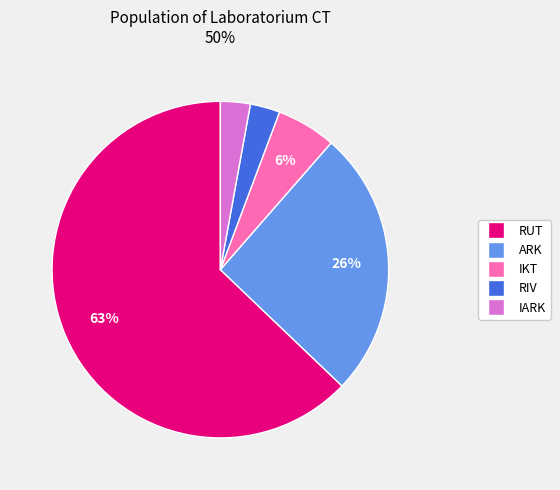

Is there a majority slice in this chart?

Yes